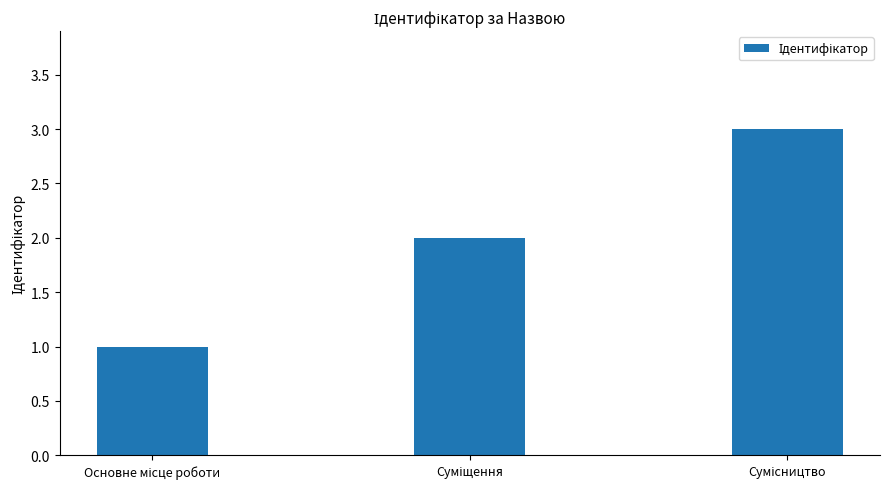

What is the maximum value shown in the chart?

3